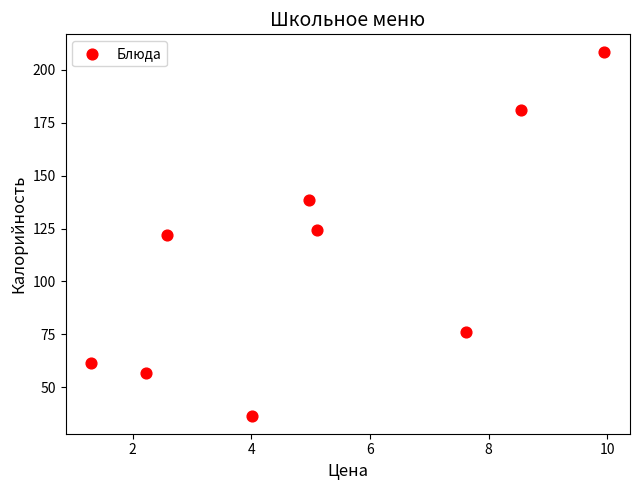

What is the range of Y values (max minus min)?

171.5